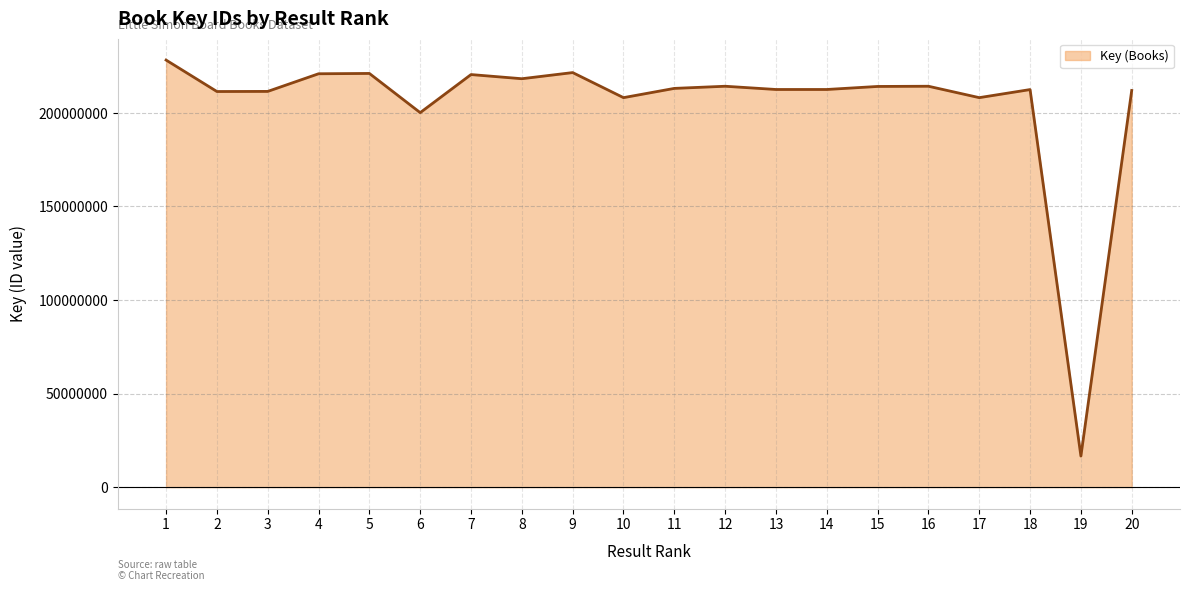

What is the value of the 3rd point from the left?

211467051